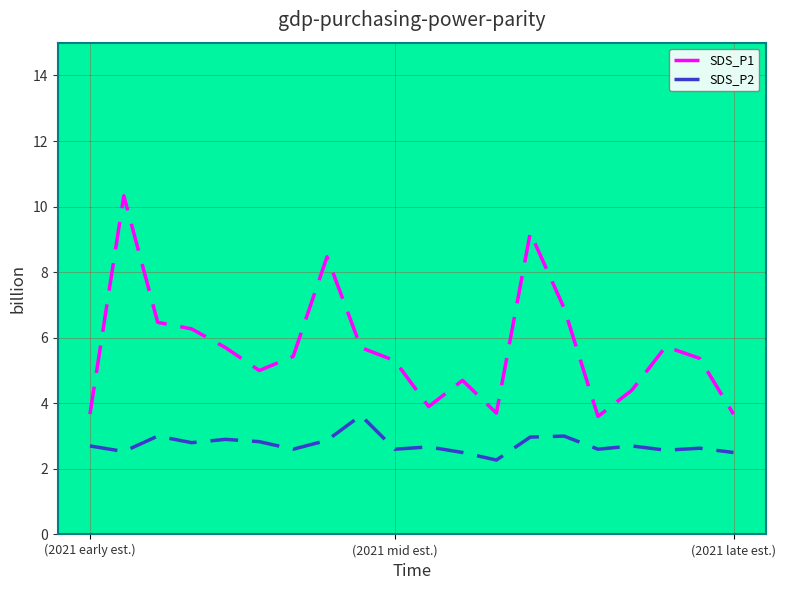

What is the minimum value for SDS_P2?

2.3